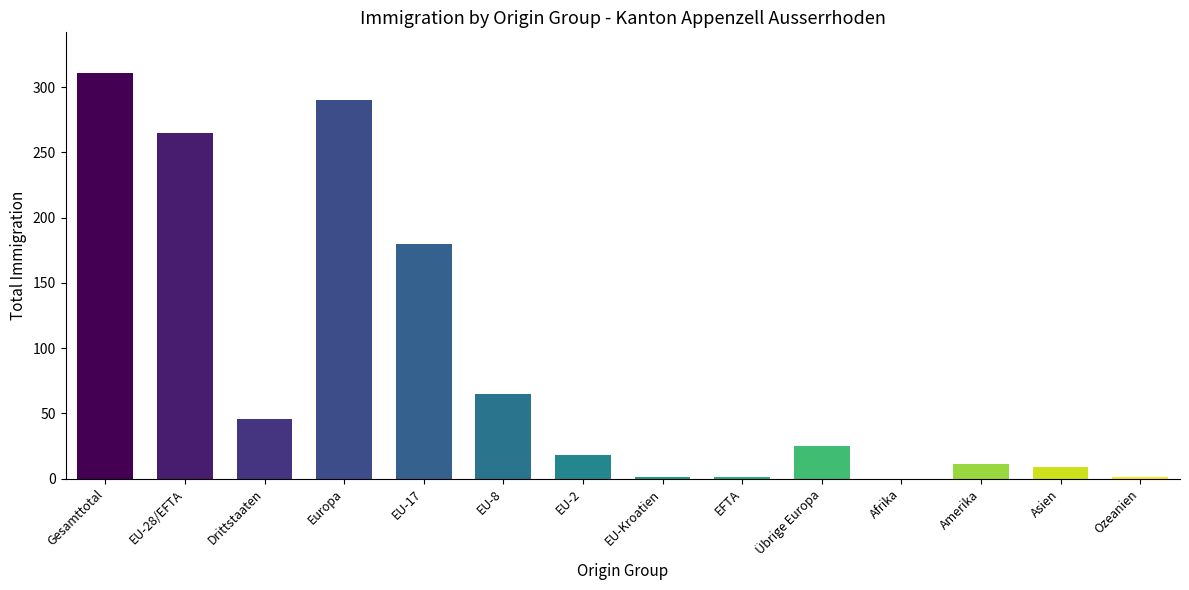

Are the bars grouped side by side (vs. stacked)?

No